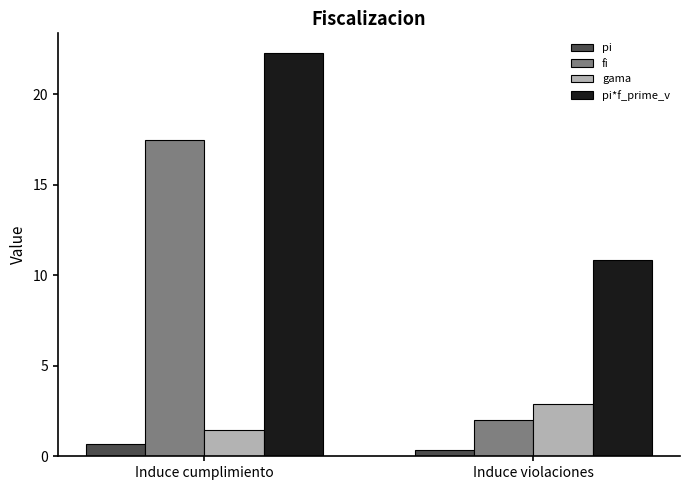

What is the sum of all pi*f_prime_v values?

33.1